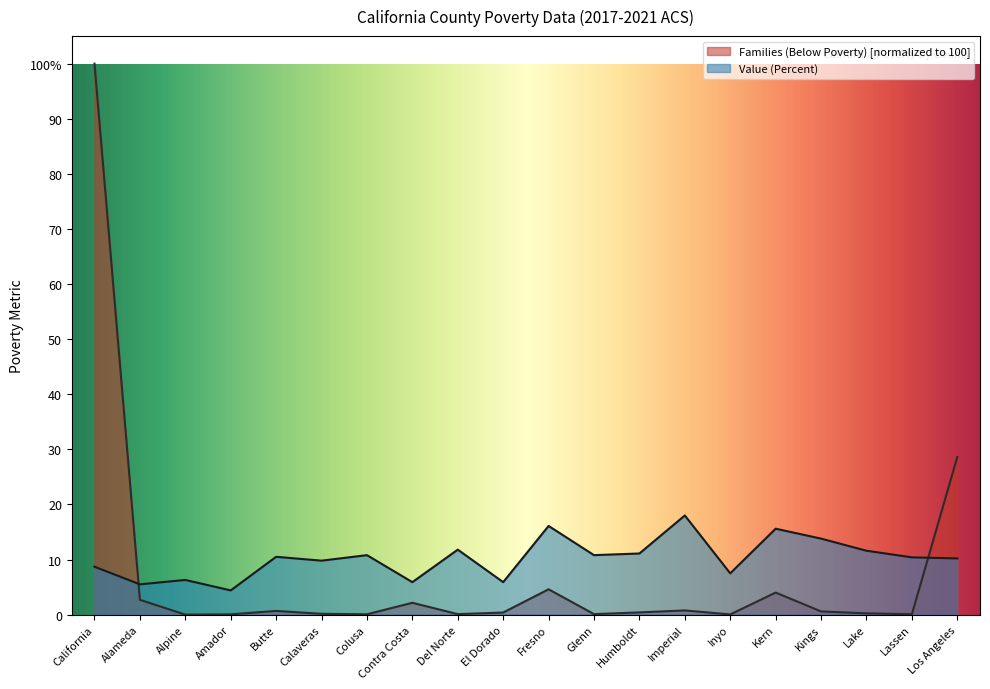

What value does the Families (Below Poverty) series have at El Dorado?

0.4